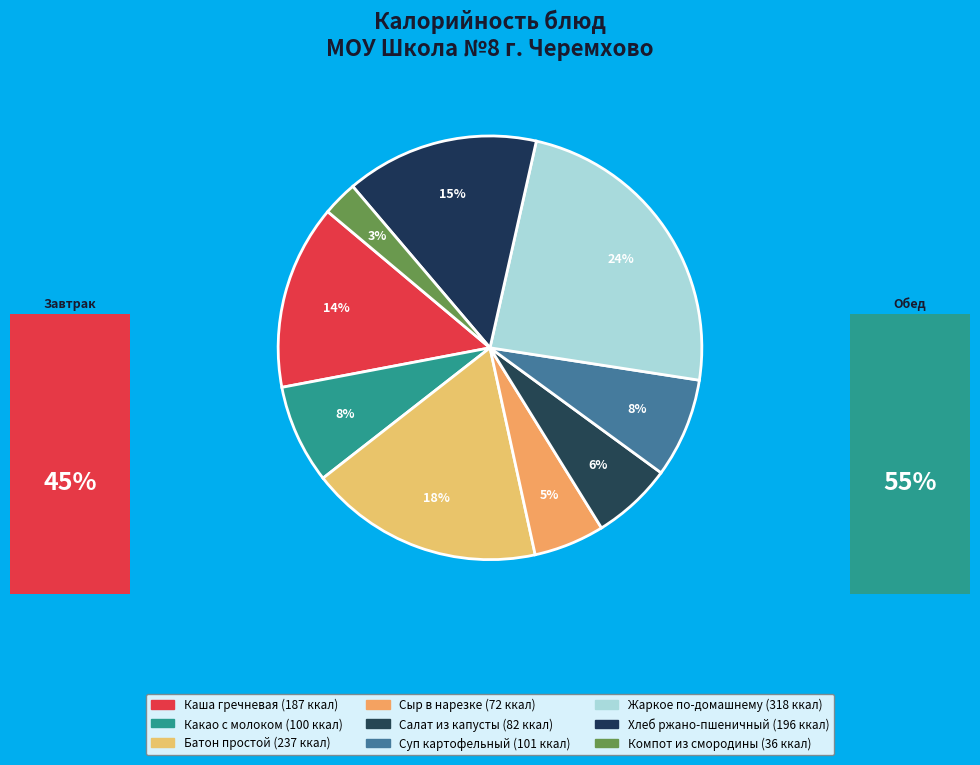

Does Суп картофельный account for over 50% of the chart?

No